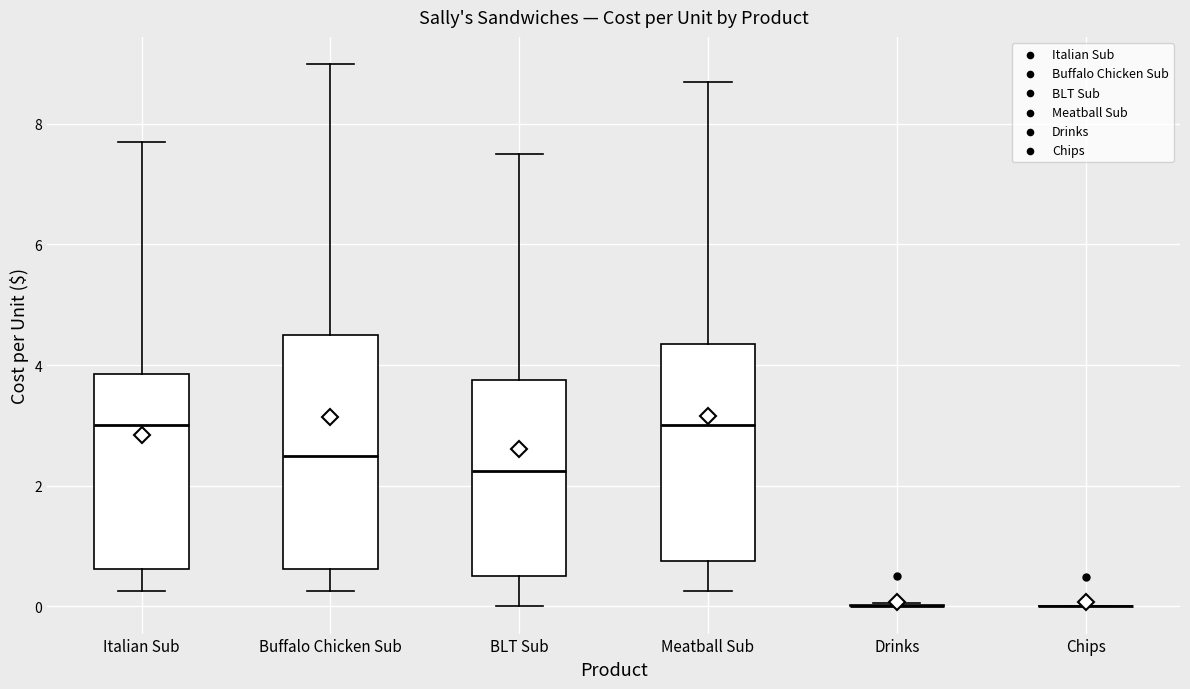

Which box is the tallest, from its lower edge to its upper edge?

Buffalo Chicken Sub